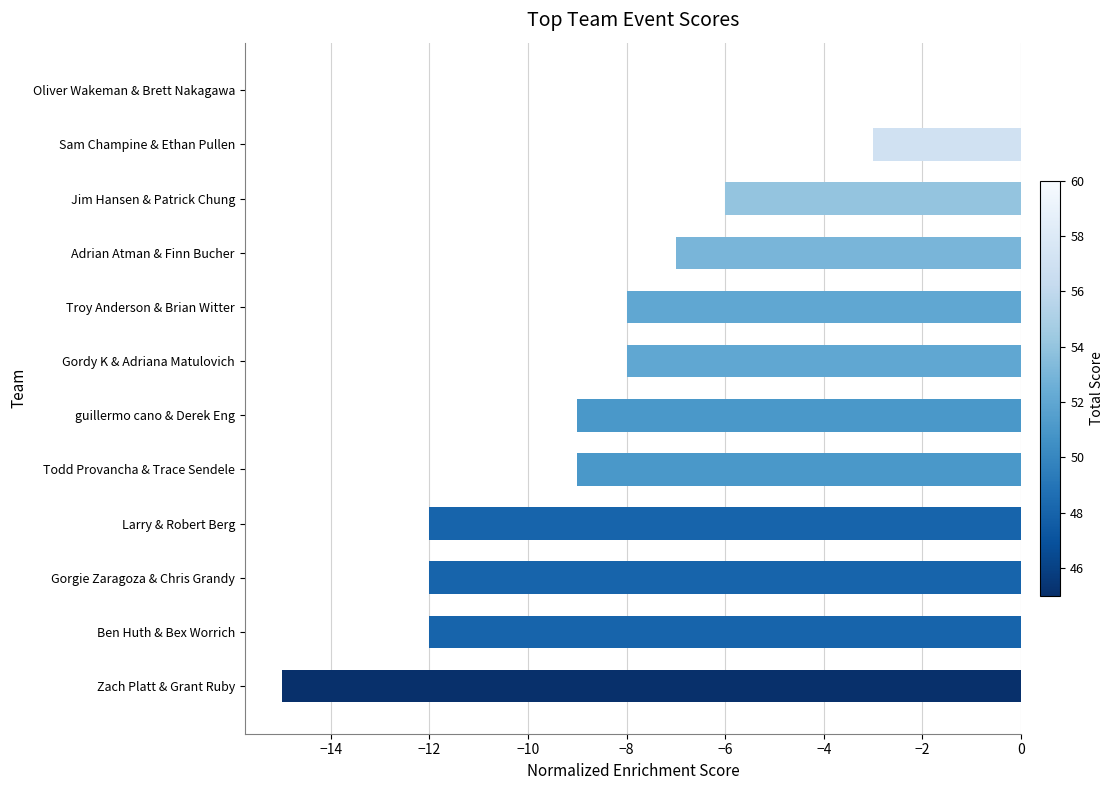

What is the approximate value at Larry & Robert Berg?

-12